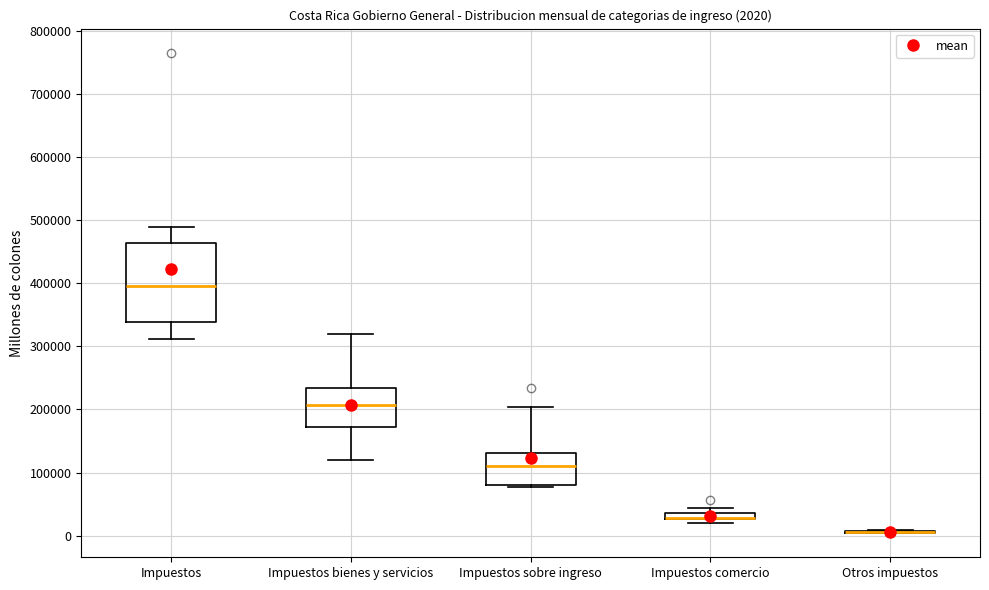

Which box is the tallest, from its lower edge to its upper edge?

Impuestos